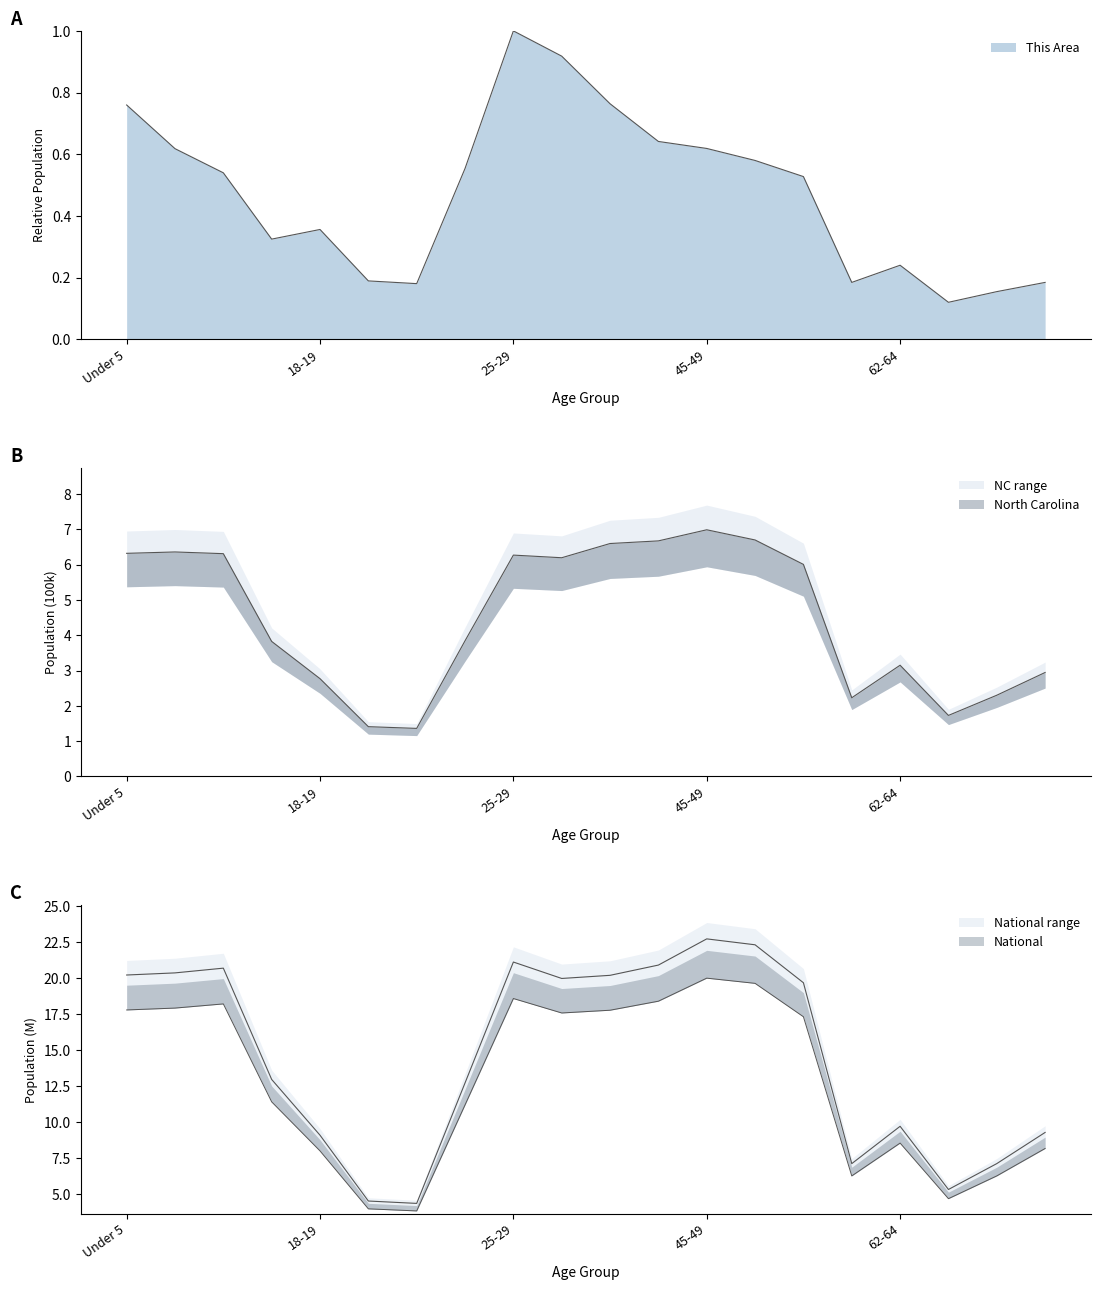

At how many categories does at least one series exceed 17?

10